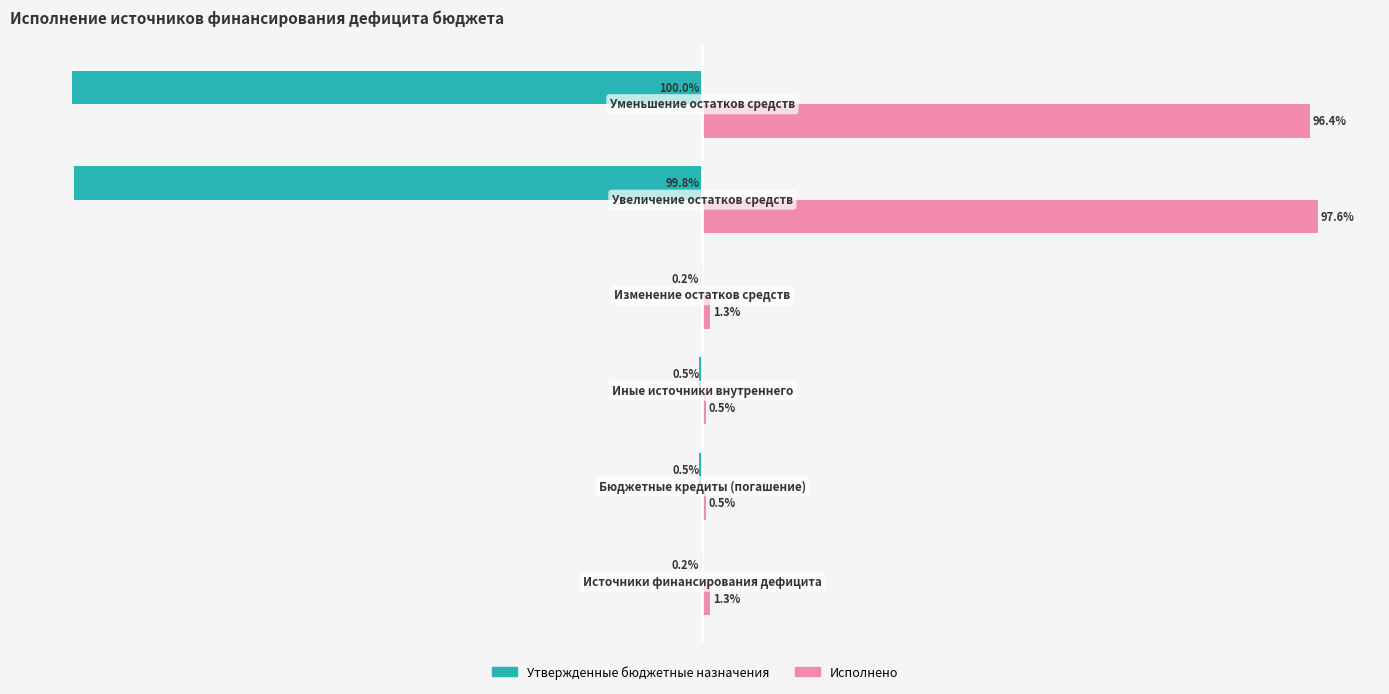

Which series has the widest spread of values?

Утвержденные бюджетные назначения